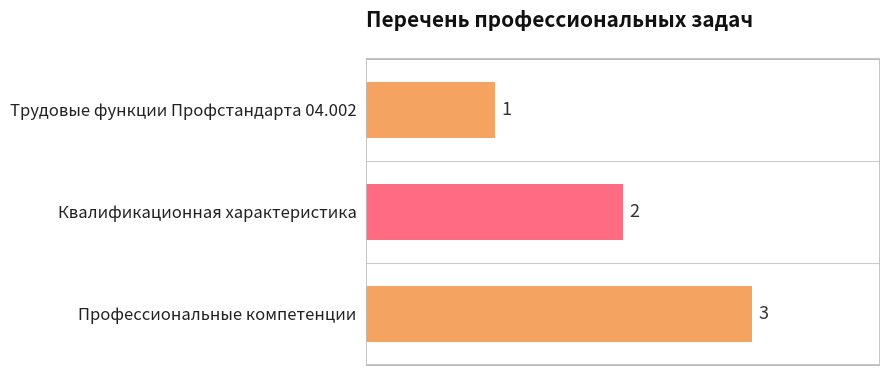

How many bars are there in total?

3